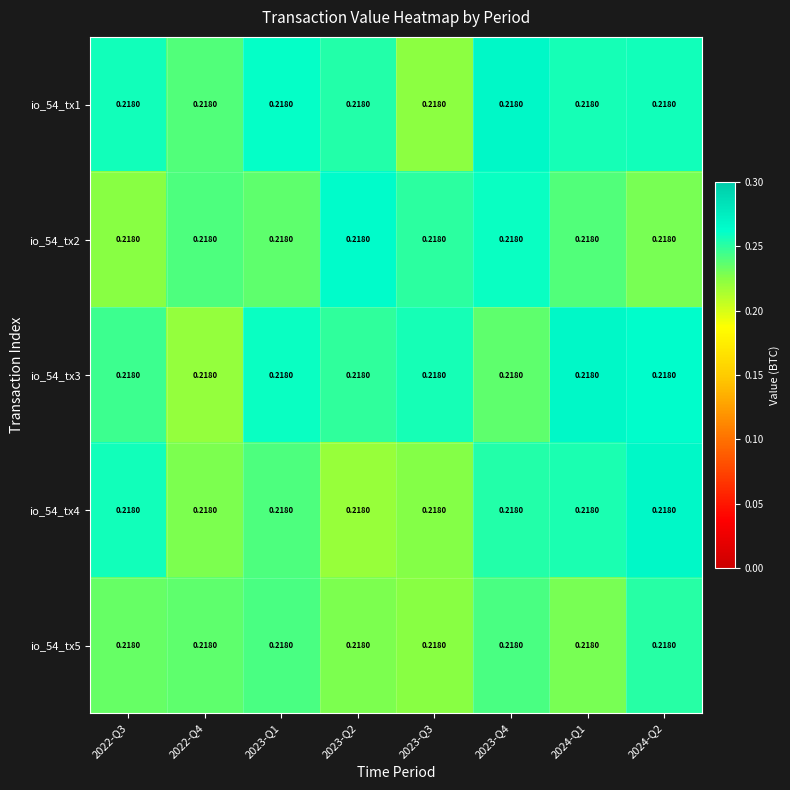

What is the sum of the io_54_tx3 values at 2023-Q3 and 2024-Q2?

0.5